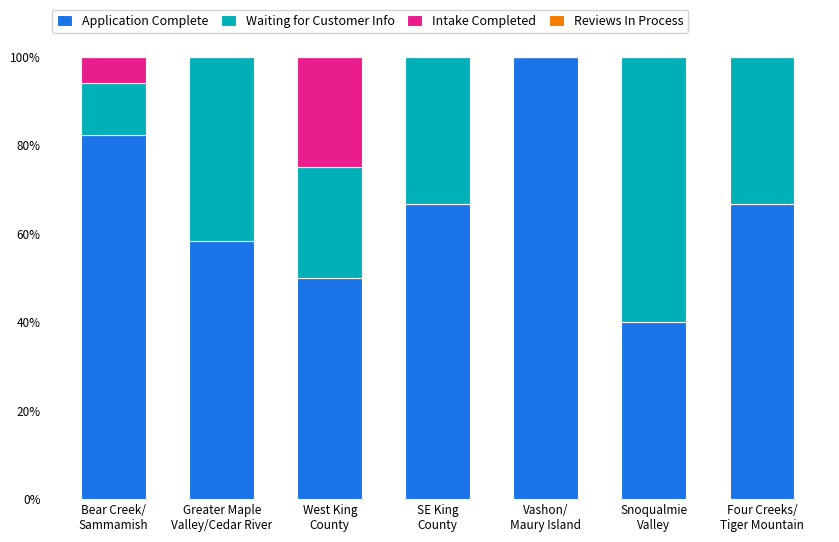

Are the bars grouped side by side (vs. stacked)?

No